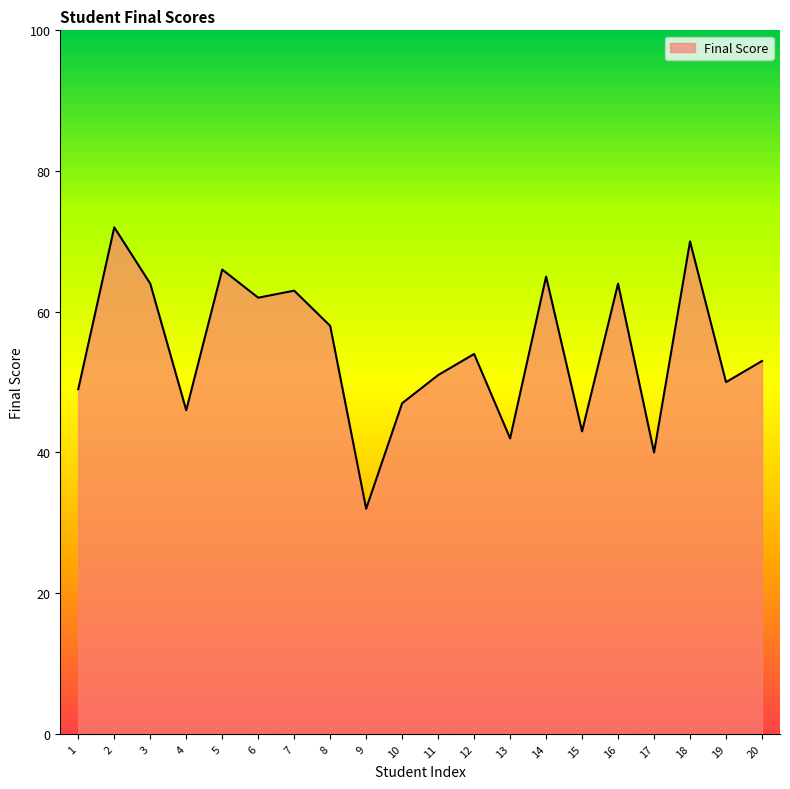

What is the sum of all values?

1091